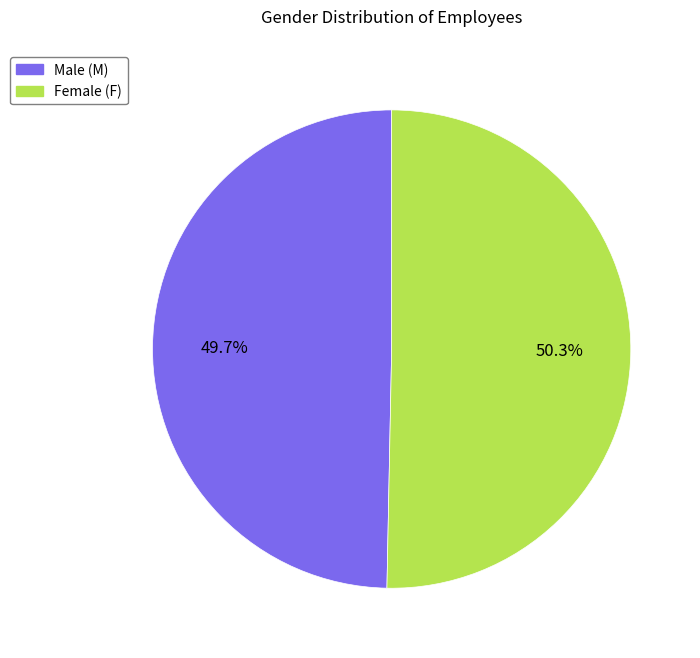

Which has a higher value, Male (M) or Female (F)?

Female (F)